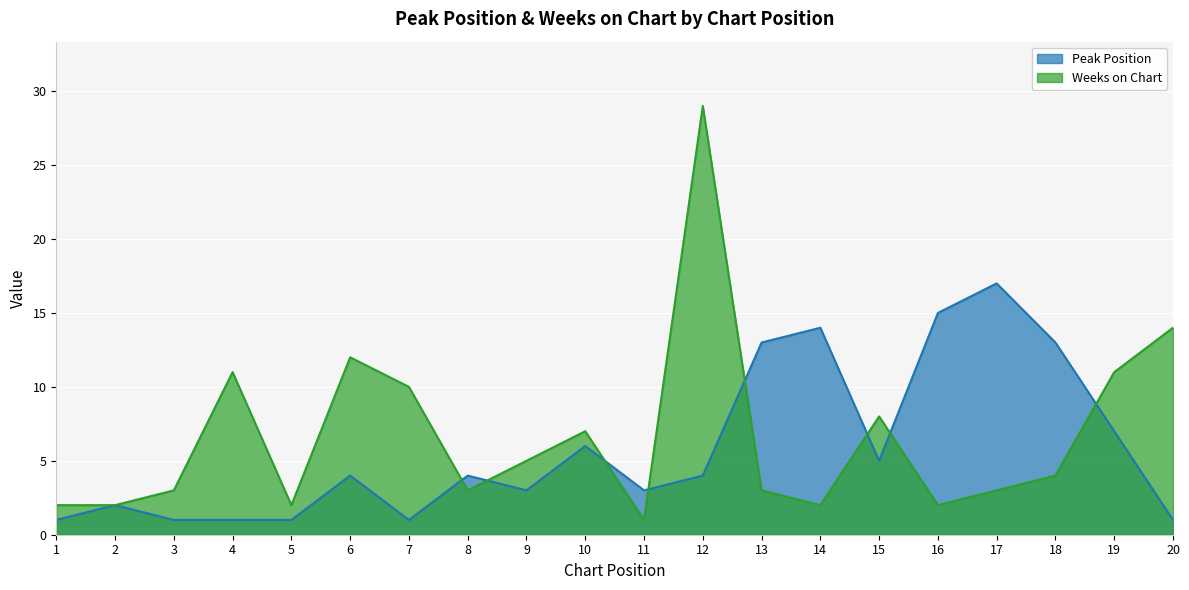

At which category does Weeks on Chart reach its first local valley?

5